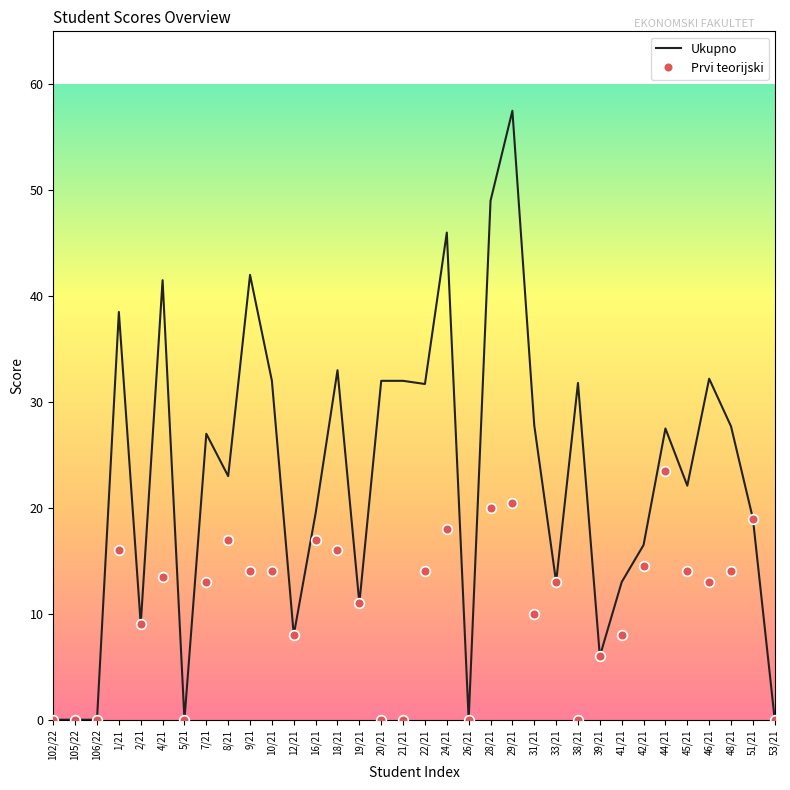

Which series has the widest spread of values?

Ukupno